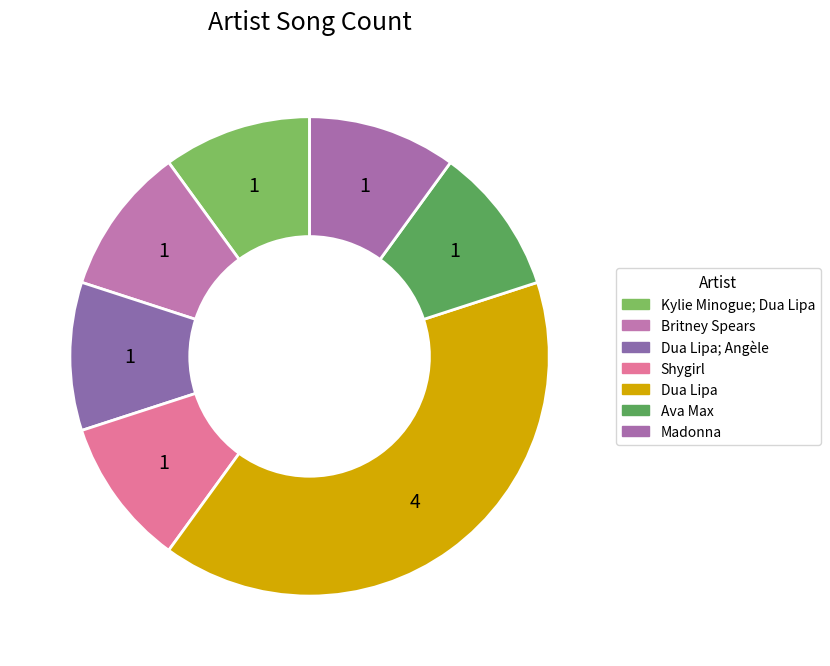

Is there a majority slice in this chart?

No